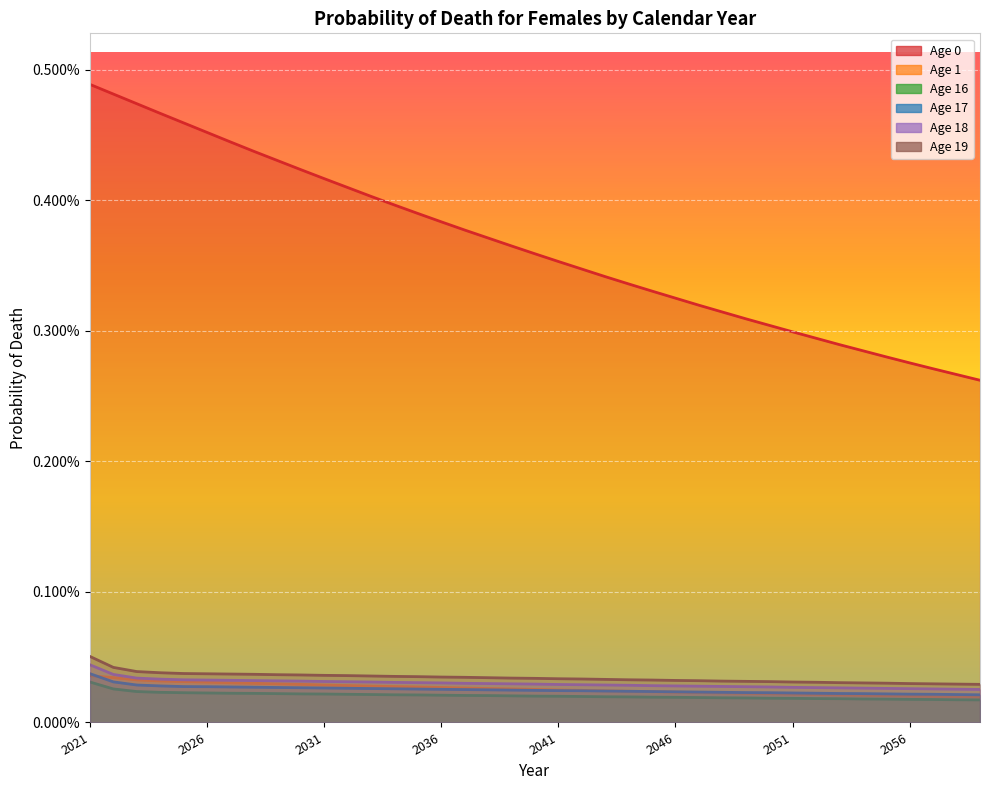

Which category has the highest value in the Age 19 series?

2021